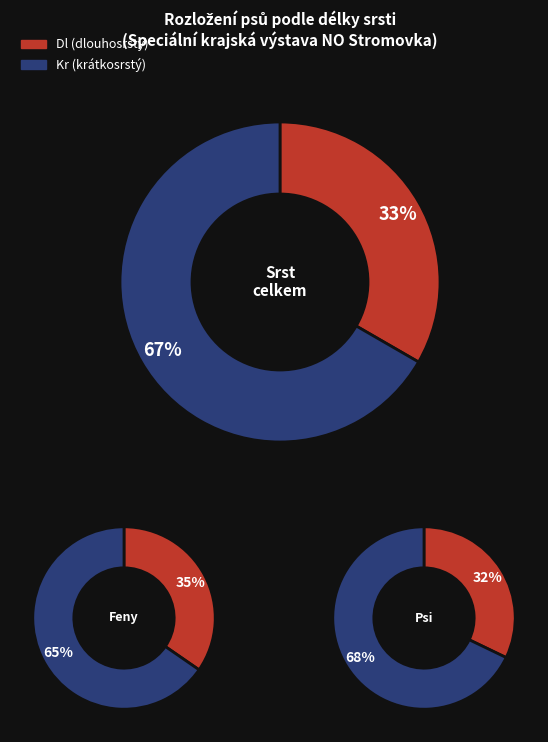

To the nearest percent, what is the average slice percentage?

50%